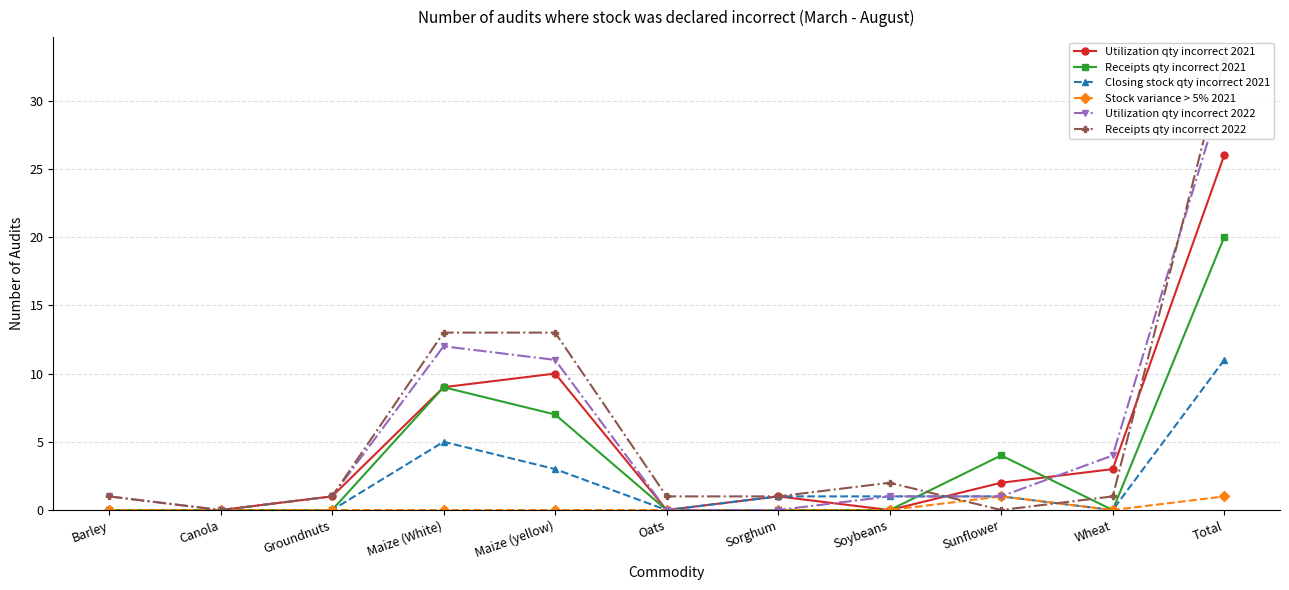

Between Maize (yellow) and Sorghum, which series saw the biggest shift?

Receipts qty incorrect 2022